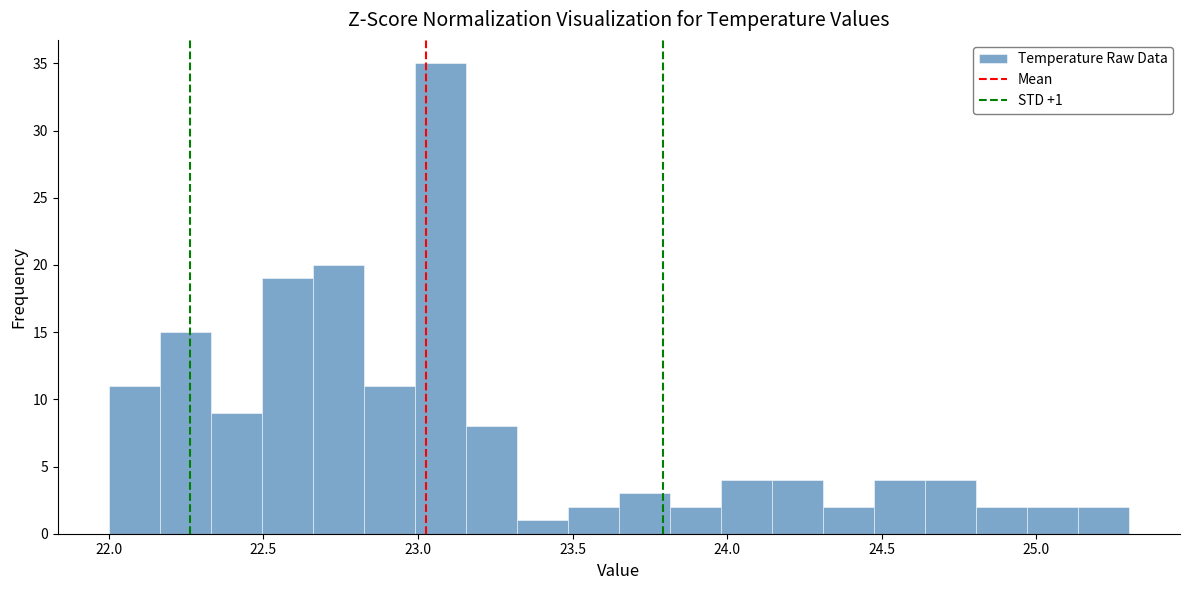

Read against the x-axis, roughly where is the centre of the tallest bar?

23.05